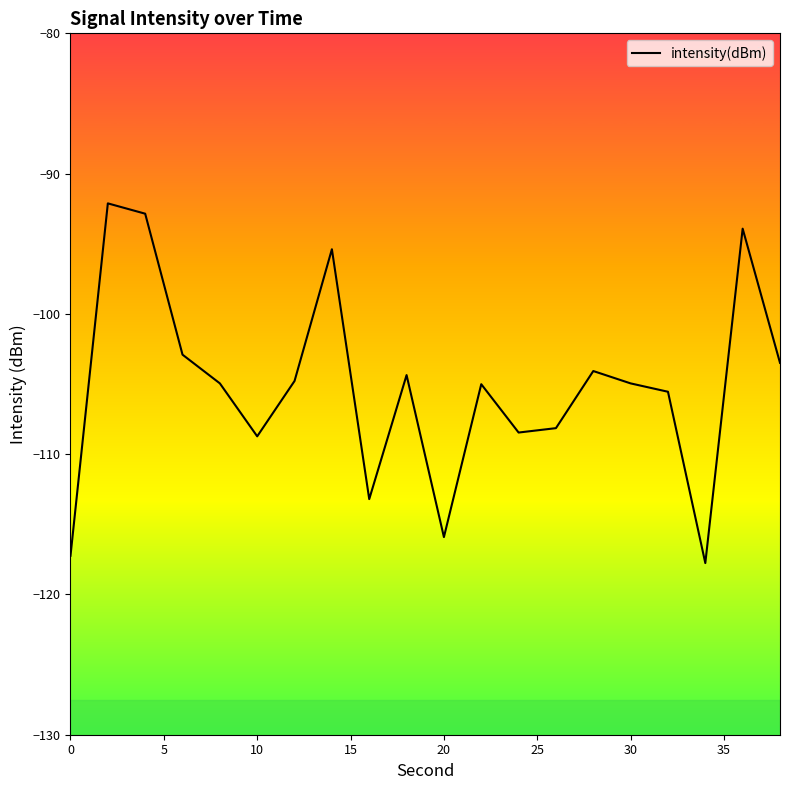

True or false: the data has more than 1 interior local peaks.

True